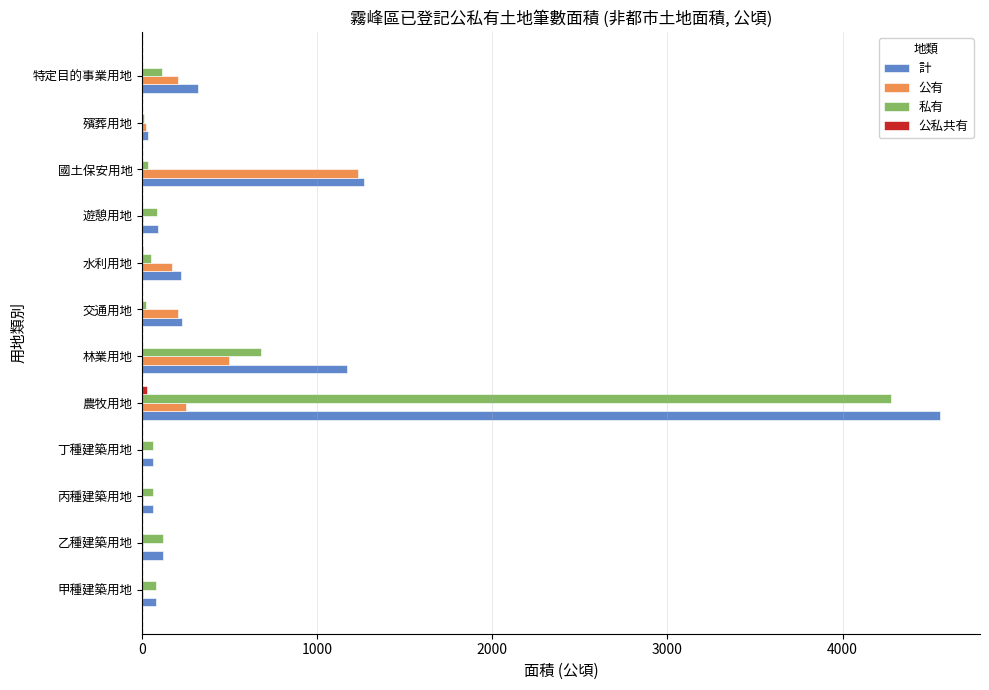

At which category is the sum across all series the highest?

農牧用地